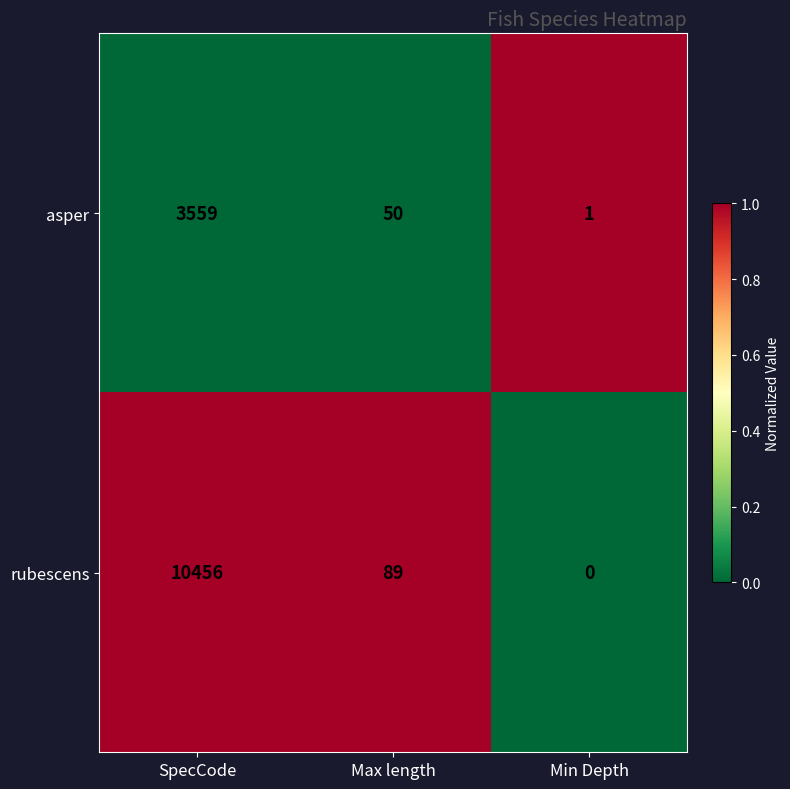

At Min Depth, list the series in order from smallest to largest.

rubescens, asper